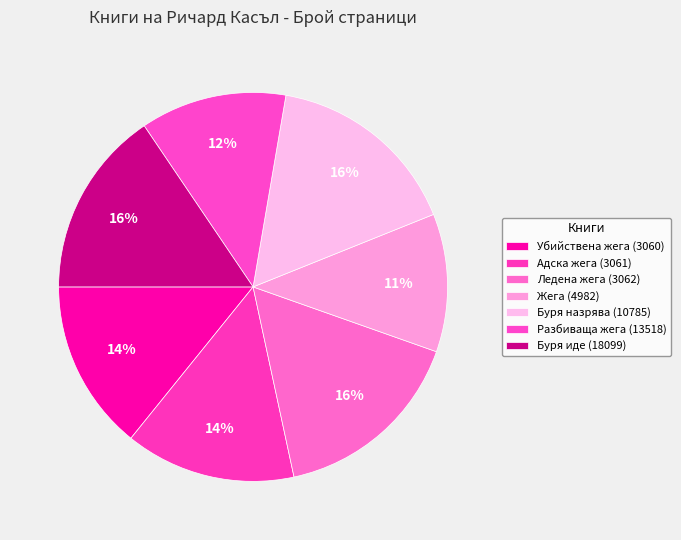

How many slices are in this pie chart?

7